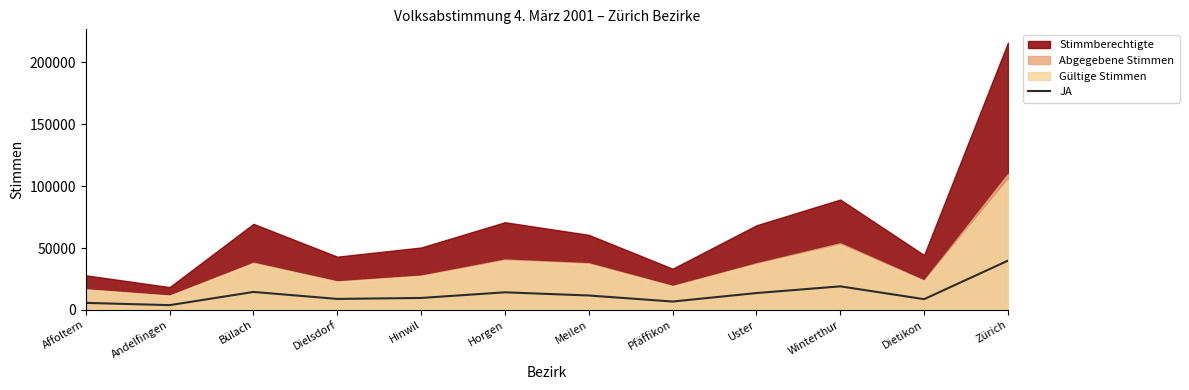

Between Bülach and Winterthur, which is larger?

Winterthur